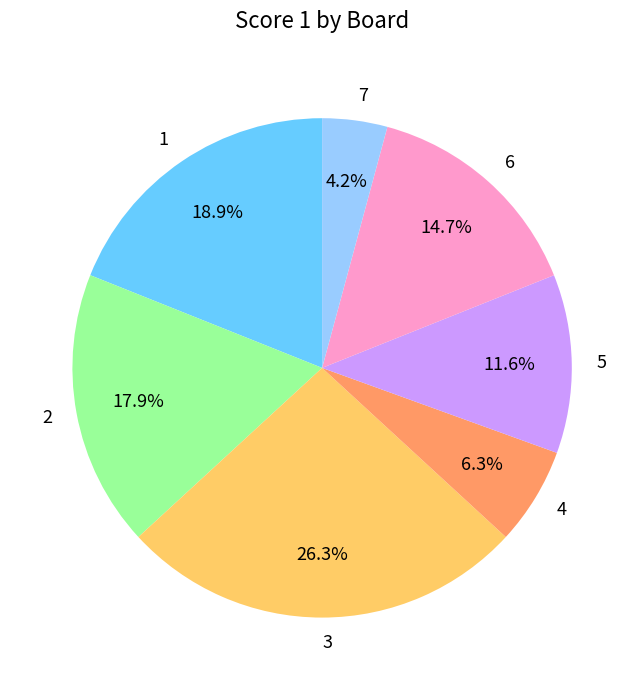

Count the number of slices in the pie.

7